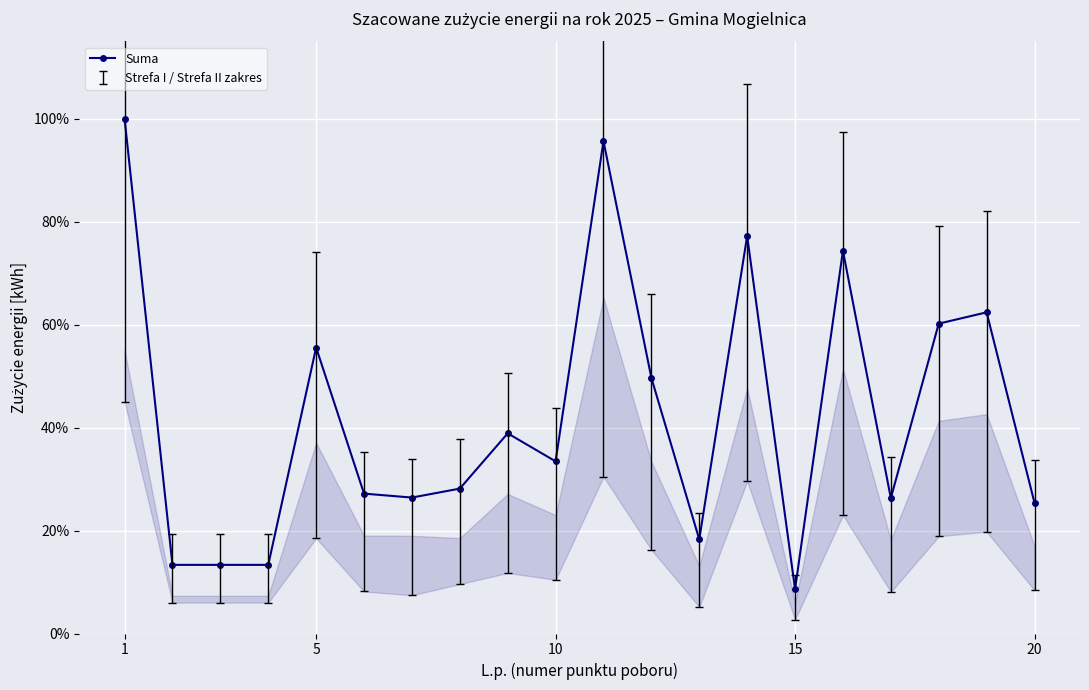

At which category does the chart reach its peak across all series?

1